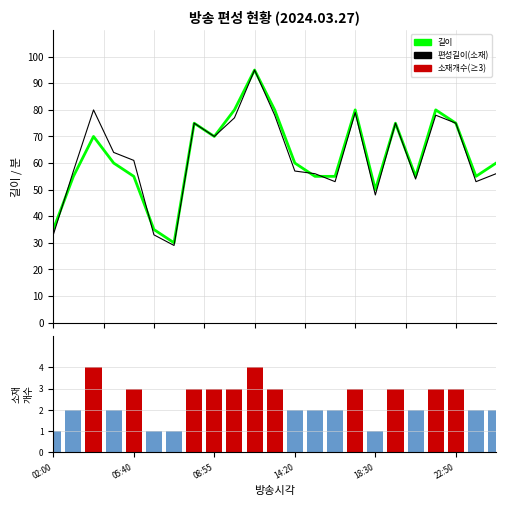

Rank the series by their maximum value, from highest to lowest.

길이, 편성길이(소재), 소재개수